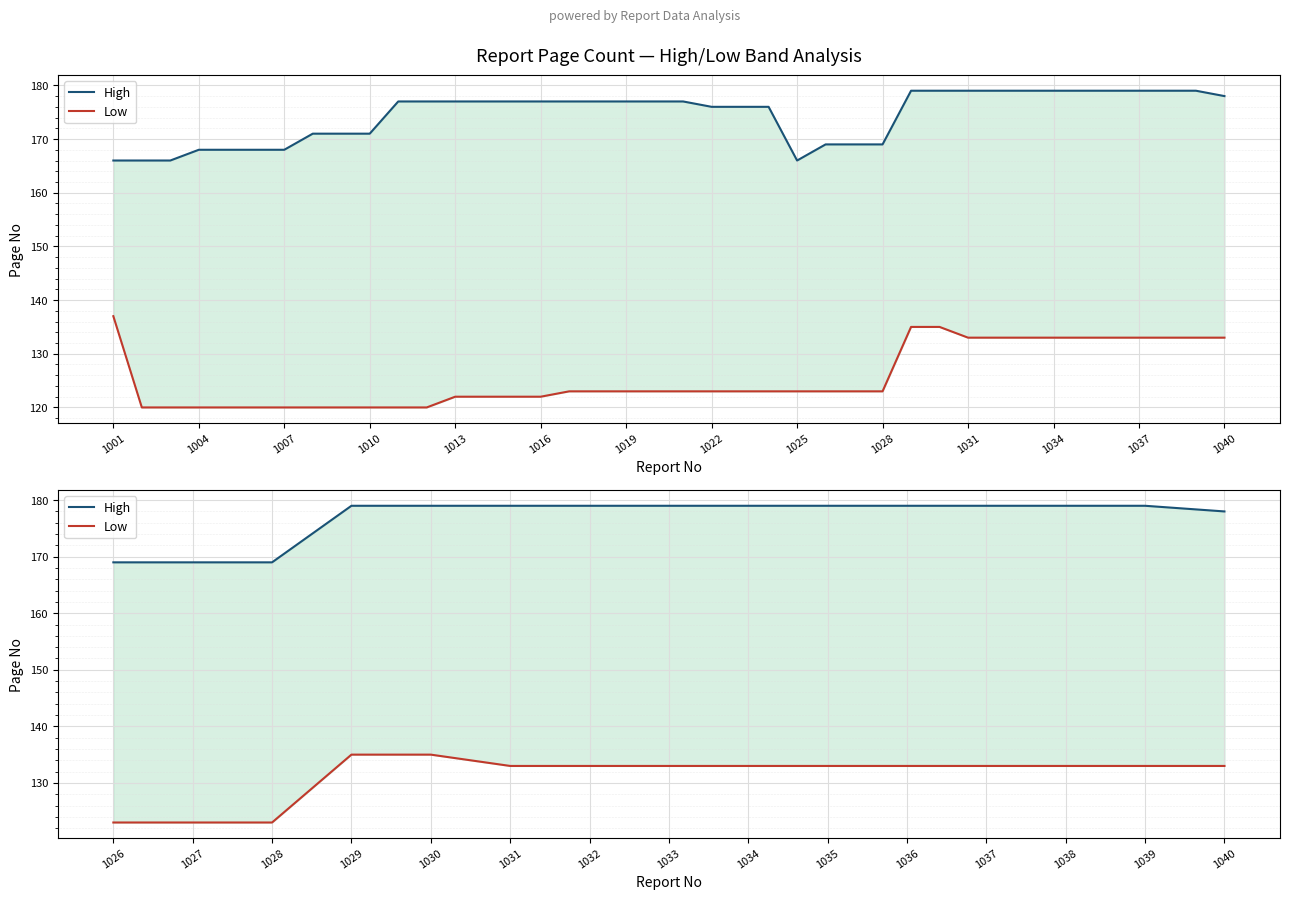

What value does the High series have at 1027, to the nearest 5?

170